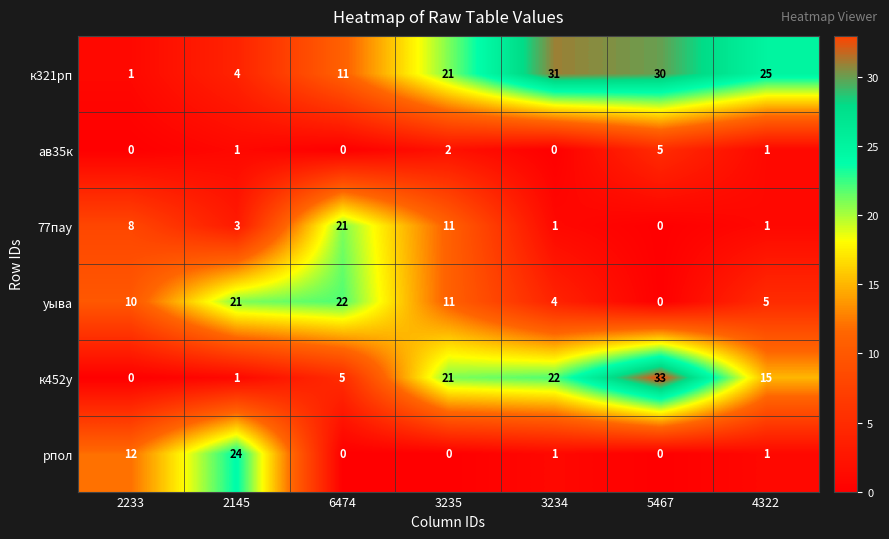

How many positive values does the 77пау series have?

6